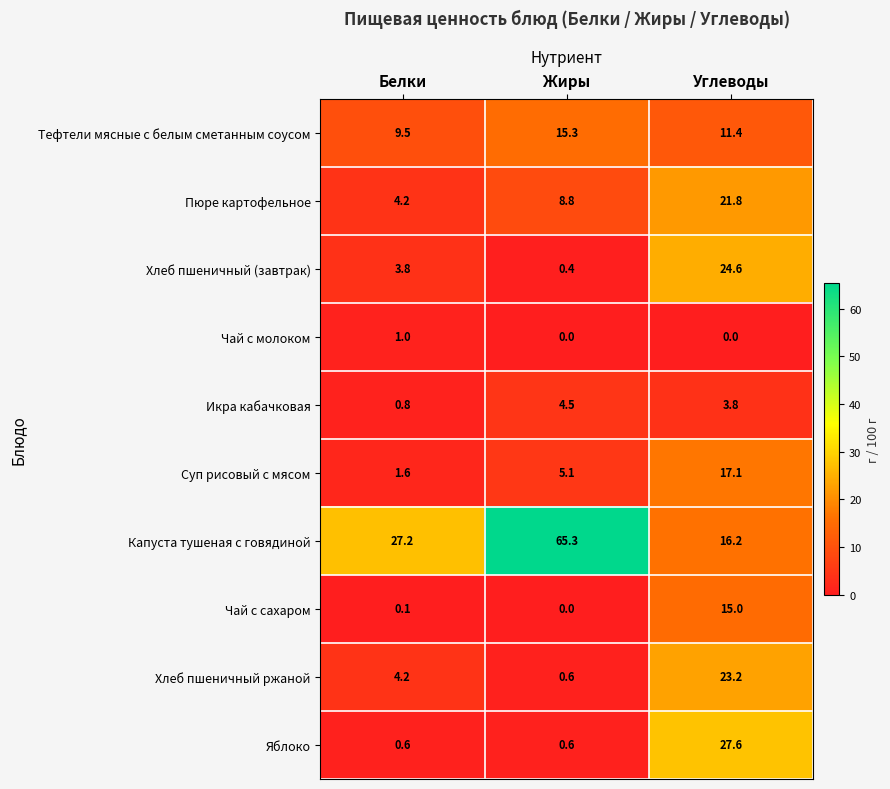

Reading left to right, what are all the values shown in this chart?

Тефтели мясные с белым сметанным соусом: 9.5	15.3	11.4
Пюре картофельное: 4.2	8.8	21.8
Хлеб пшеничный (завтрак): 3.8	0.4	24.6
Чай с молоком: 1.0	0.0	0.0
Икра кабачковая: 0.8	4.5	3.8
Суп рисовый с мясом: 1.6	5.1	17.1
Капуста тушеная с говядиной: 27.2	65.3	16.2
Чай с сахаром: 0.1	0.0	15.0
Хлеб пшеничный ржаной: 4.2	0.6	23.2
Яблоко: 0.6	0.6	27.6